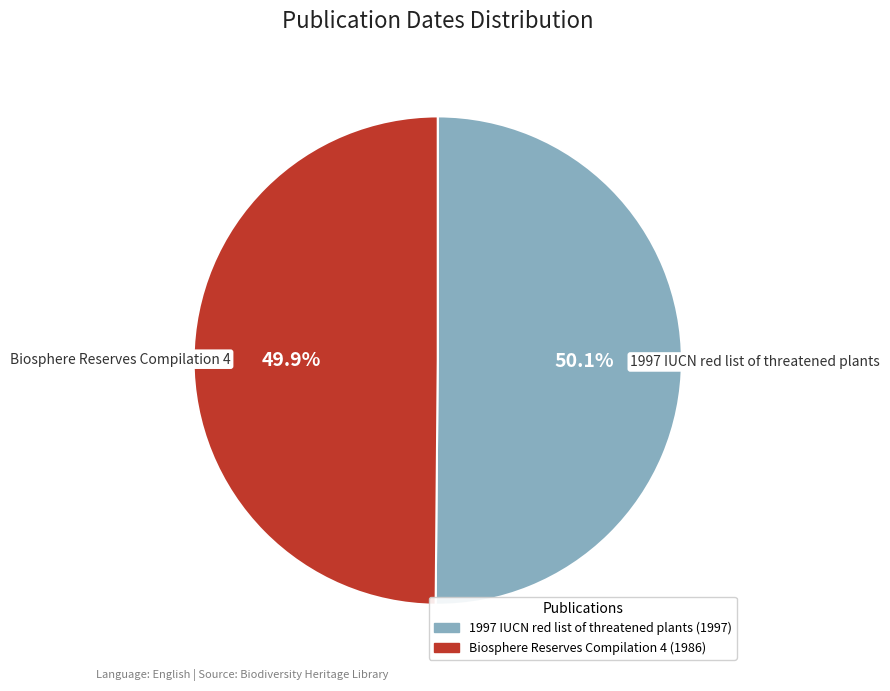

To the nearest percent, what is the average slice percentage?

50%